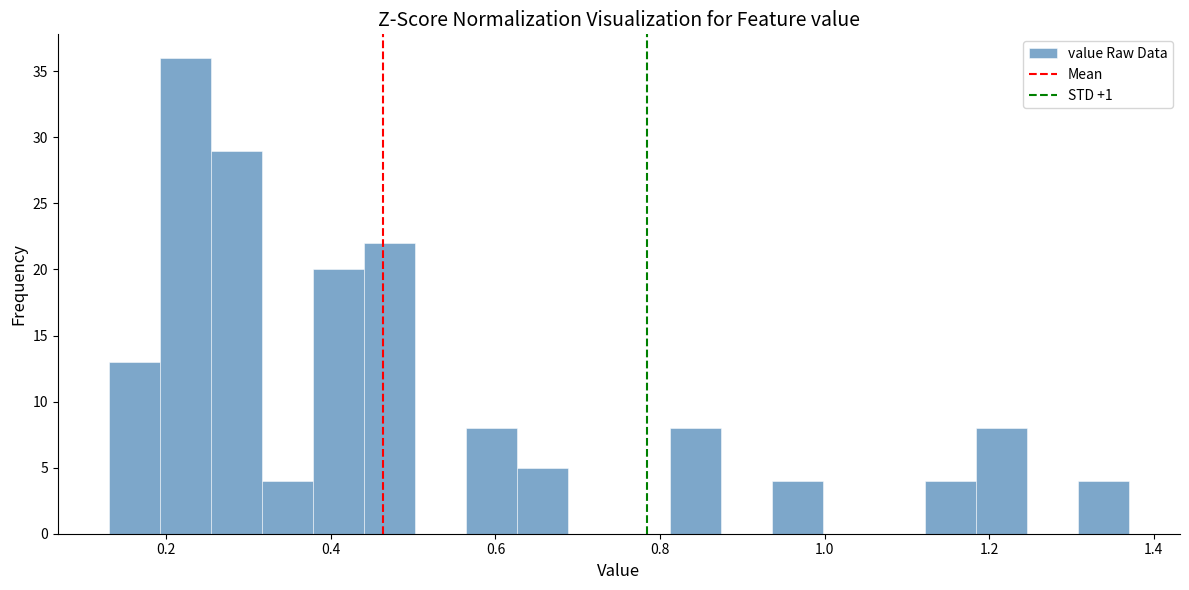

Read against the x-axis, roughly where is the centre of the tallest bar?

0.22